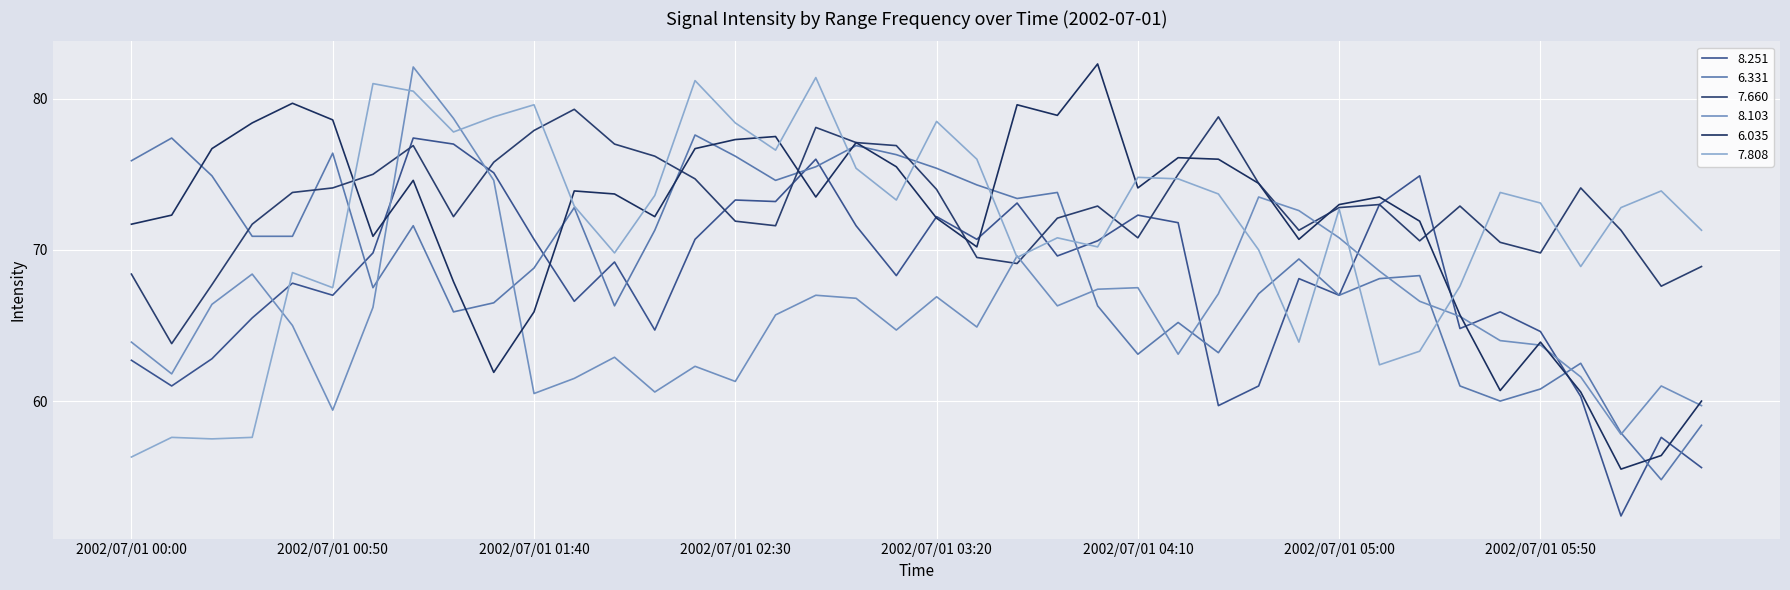

Count the number of categories in the chart.

40